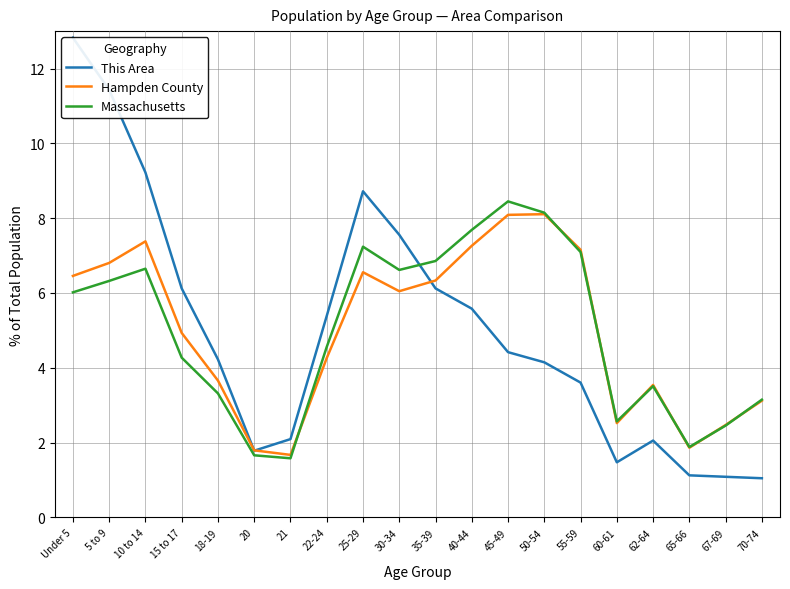

How many data points in This Area are less than 4?

8